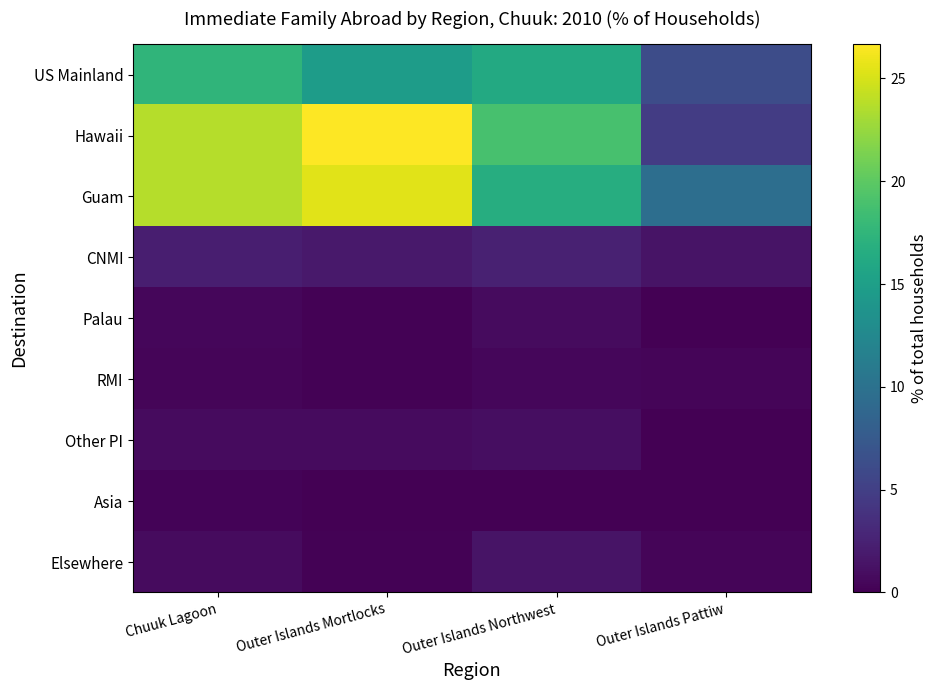

Reading left to right, what are all the values shown in this chart?

US Mainland: Chuuk Lagoon=17.5	Outer Islands Mortlocks=14.8	Outer Islands Northwest=16.1	Outer Islands Pattiw=6.2
Hawaii: Chuuk Lagoon=23.7	Outer Islands Mortlocks=26.7	Outer Islands Northwest=18.9	Outer Islands Pattiw=4.8
Guam: Chuuk Lagoon=23.8	Outer Islands Mortlocks=25.5	Outer Islands Northwest=16.7	Outer Islands Pattiw=9.6
CNMI: Chuuk Lagoon=2.3	Outer Islands Mortlocks=1.8	Outer Islands Northwest=2.5	Outer Islands Pattiw=1.4
Palau: Chuuk Lagoon=0.5	Outer Islands Mortlocks=0.2	Outer Islands Northwest=0.8	Outer Islands Pattiw=0.0
RMI: Chuuk Lagoon=0.4	Outer Islands Mortlocks=0.1	Outer Islands Northwest=0.4	Outer Islands Pattiw=0.3
Other PI: Chuuk Lagoon=0.8	Outer Islands Mortlocks=0.8	Outer Islands Northwest=0.9	Outer Islands Pattiw=0.0
Asia: Chuuk Lagoon=0.3	Outer Islands Mortlocks=0.1	Outer Islands Northwest=0.1	Outer Islands Pattiw=0.0
Elsewhere: Chuuk Lagoon=0.8	Outer Islands Mortlocks=0.2	Outer Islands Northwest=1.4	Outer Islands Pattiw=0.3